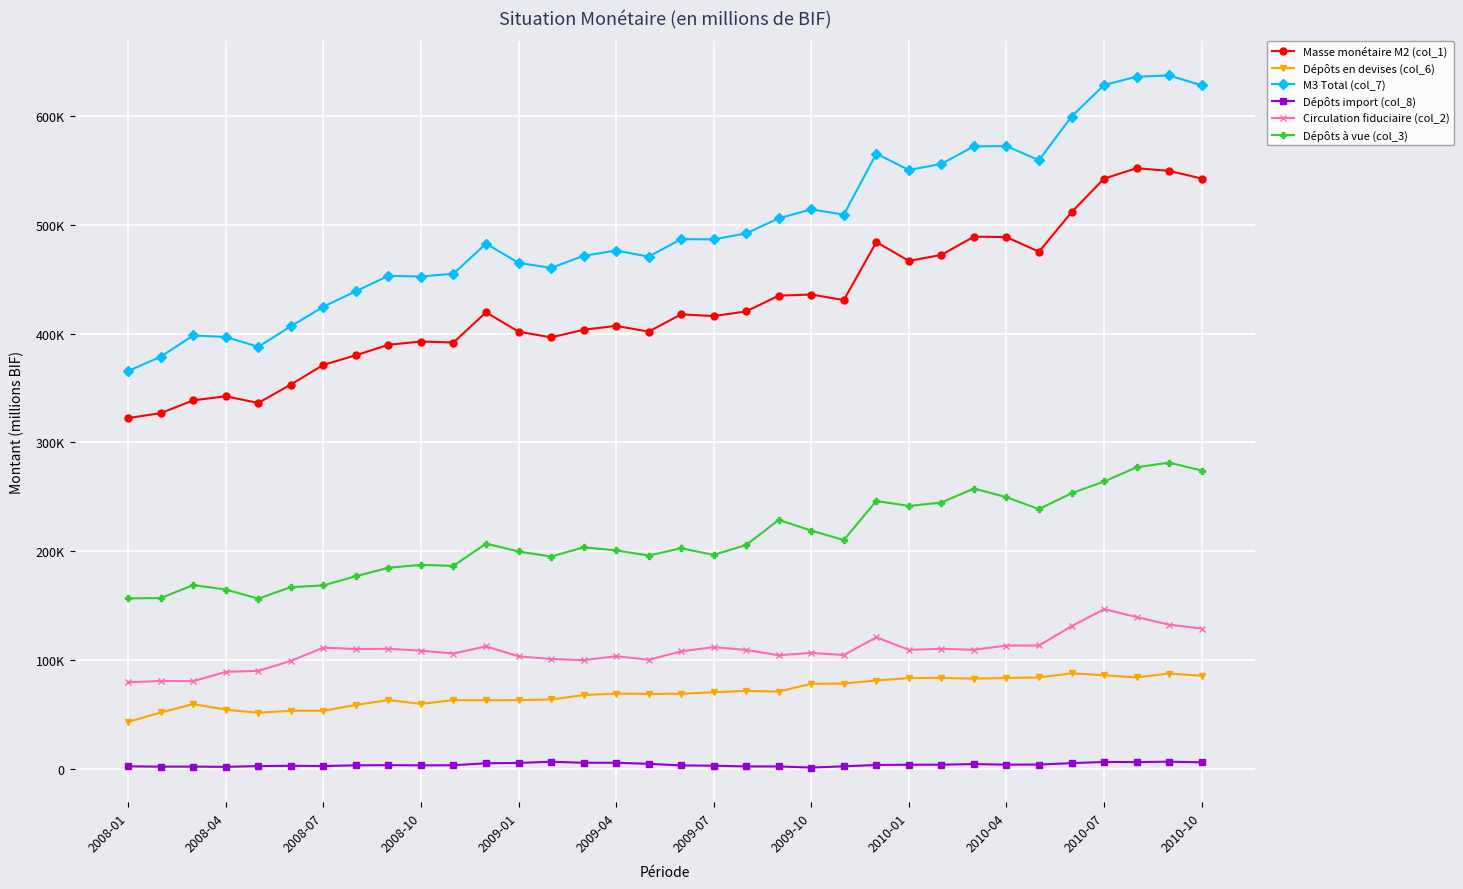

Reading left to right, transcribe all the data shown in this chart.

Masse monétaire M2 (col_1): 322362.6	326889.1	338660.6	342363.9	336245.4	353152.8	371206.6	380072.0	389713.8	392679.3	391770.1	419524.6	401760.5	396456.2	403533.3	407050.4	401789.3	417656.8	416072.2	420346.8	434842.3	435881.9	430750.6	484064.5	466741.6	472275.7	489049.6	488638.6	475188.3	511466.3	542314.9	551932.4	549471.3	542449.8
Dépôts en devises (col_6): 43197.2	51858.6	59602.6	54473.5	51599.7	53497.9	53458.9	58804.2	63322.6	59725.2	63216.9	63073.7	63221.1	63836.4	67860.6	69235.4	68900.7	69104.3	70440.0	71700.8	71084.0	78231.0	78481.7	81245.4	83494.9	83629.4	82958.0	83599.5	84057.5	87855.8	86018.4	84066.8	87672.0	85605.5
M3 Total (col_7): 365559.8	378747.7	398263.2	396837.4	387845.1	406650.7	424665.5	438876.2	453036.4	452404.5	454987.0	482598.3	464981.6	460292.6	471393.9	476285.8	470690.0	486761.1	486512.2	492047.6	505926.3	514112.9	509232.3	565309.9	550236.5	555905.1	572007.6	572238.1	559245.8	599322.1	628333.3	635999.2	637143.3	628055.3
Dépôts import (col_8): 2368.6	2117.2	2145.2	1906.4	2593.4	2889.3	2612.9	3329.0	3473.3	3310.6	3369.6	5225.7	5513.8	6639.8	5647.2	5663.5	4707.2	3208.9	2971.7	2286.5	2277.7	1249.4	2394.7	3627.5	3848.0	3891.9	4455.2	3924.4	3999.5	5313.2	6419.6	6302.1	6642.8	6102.1
Circulation fiduciaire (col_2): 79693.1	80787.5	80644.8	89175.3	90132.3	99272.3	111390.0	110194.6	110356.3	108675.9	106026.9	112623.7	103461.7	100998.9	99941.4	103584.9	100328.1	108019.4	111946.4	109260.5	104480.8	106629.7	104663.3	120915.7	109410.5	110419.9	109456.8	113374.9	113413.5	131110.6	146816.7	139581.7	132533.9	128990.4
Dépôts à vue (col_3): 156706.0	156964.8	168932.3	164775.5	156462.8	167031.9	168605.4	177071.5	184837.6	187490.0	186562.3	207061.9	199773.8	195147.6	203598.3	200820.9	196045.0	202721.8	196651.4	205794.4	228836.6	218915.5	210340.2	246210.9	241597.6	244767.6	257628.8	249651.3	238708.5	253277.9	264083.2	277134.8	281440.7	274175.3